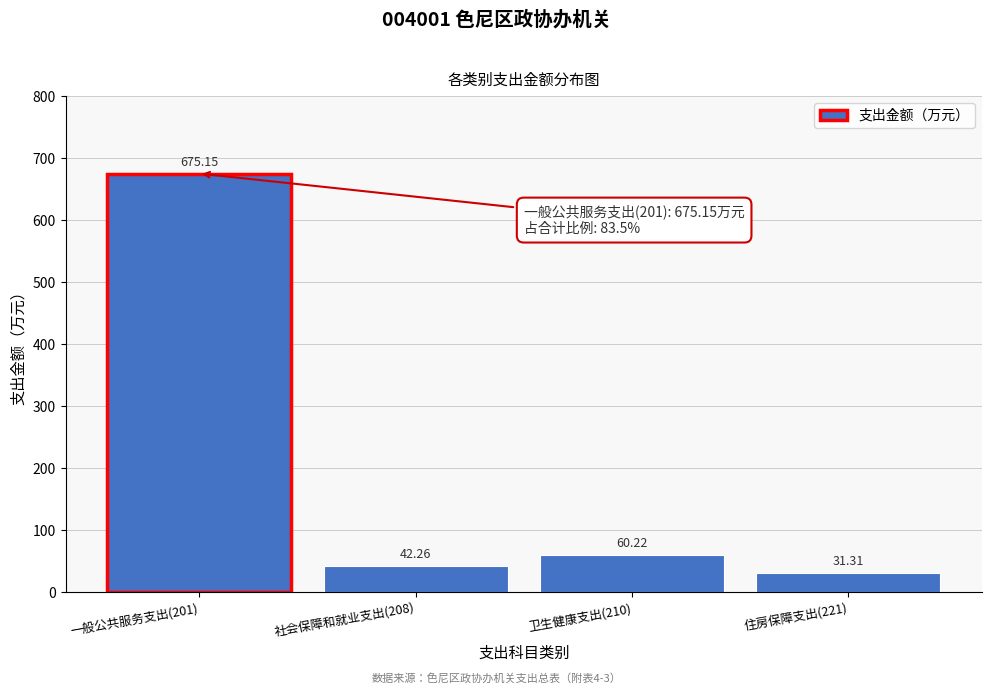

List the labels in order of value, largest first.

一般公共服务支出(201), 卫生健康支出(210), 社会保障和就业支出(208), 住房保障支出(221)